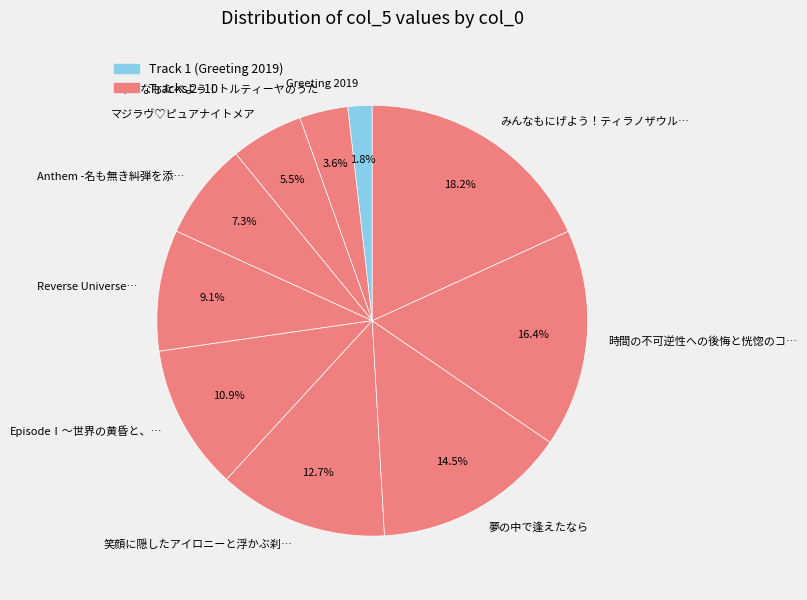

Does 笑顔に隠したアイロニーと浮かぶ刹… account for over 50% of the chart?

No